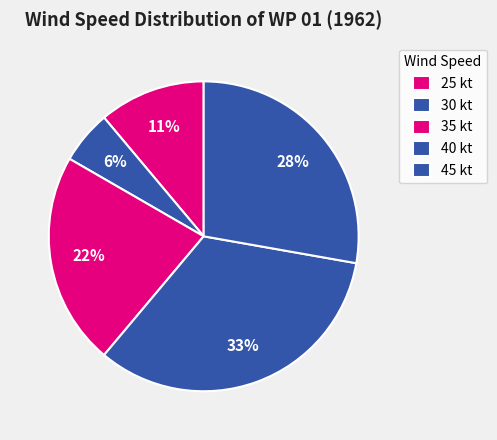

How many segments does this pie chart have?

5